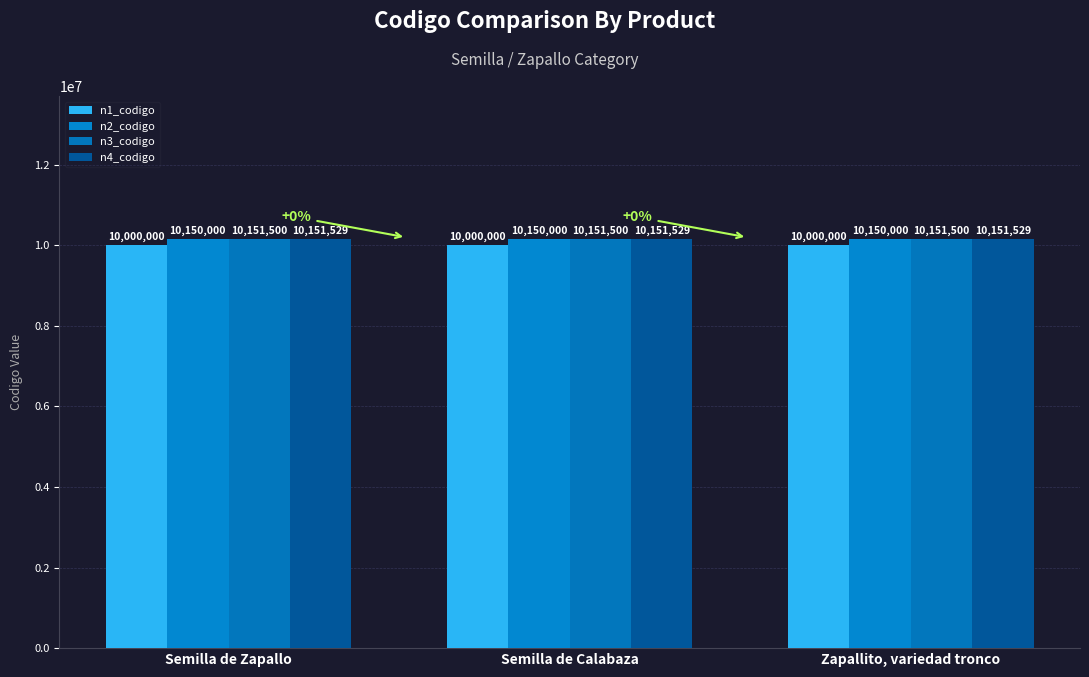

Read the n3_codigo value at Semilla de Zapallo.

10151500